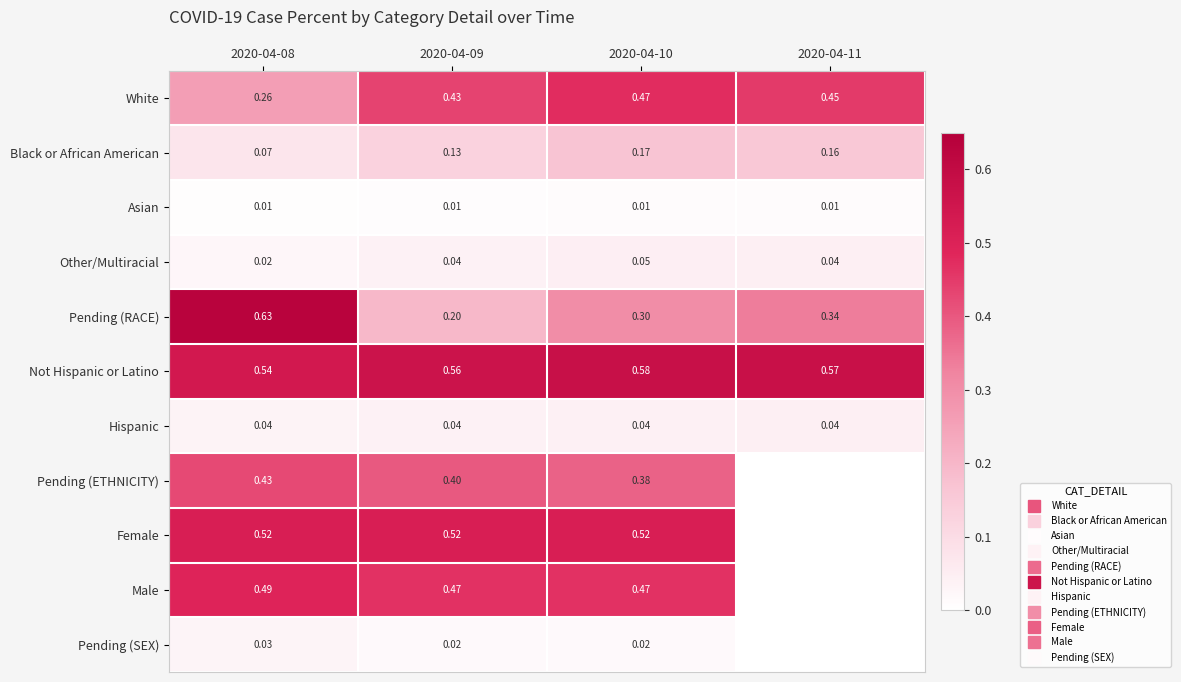

At 2020-04-08, list the series in order from largest to smallest.

Pending (RACE), Not Hispanic or Latino, Female, Male, Pending (ETHNICITY), White, Black or African American, Hispanic, Pending (SEX), Other/Multiracial, Asian